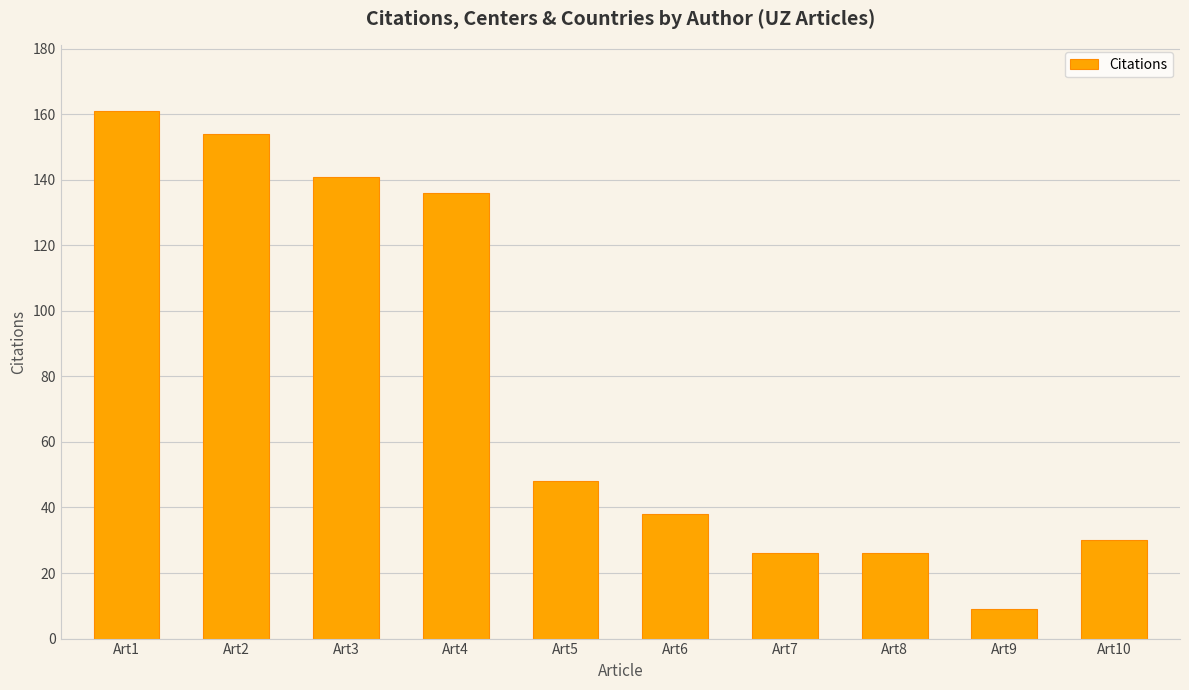

The chart shows a value of 8 at Art10. True or false?

False